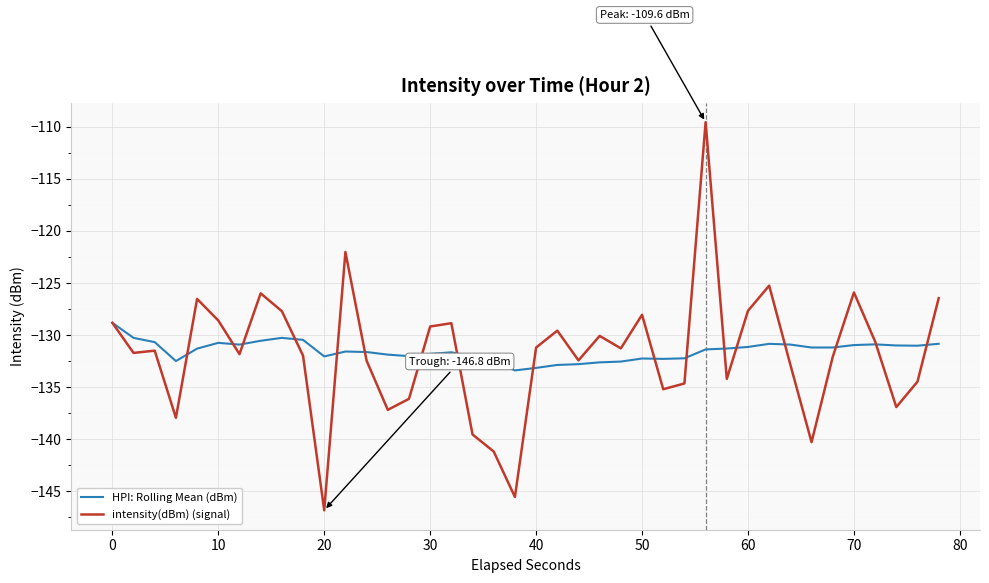

What is the minimum value for HPI: Rolling Mean (dBm)?

-133.4